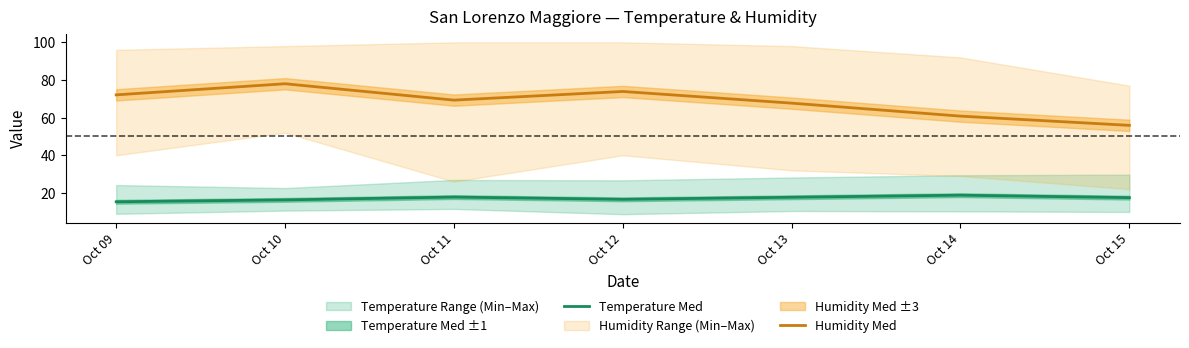

Is this an area chart (filled region under the line)?

No